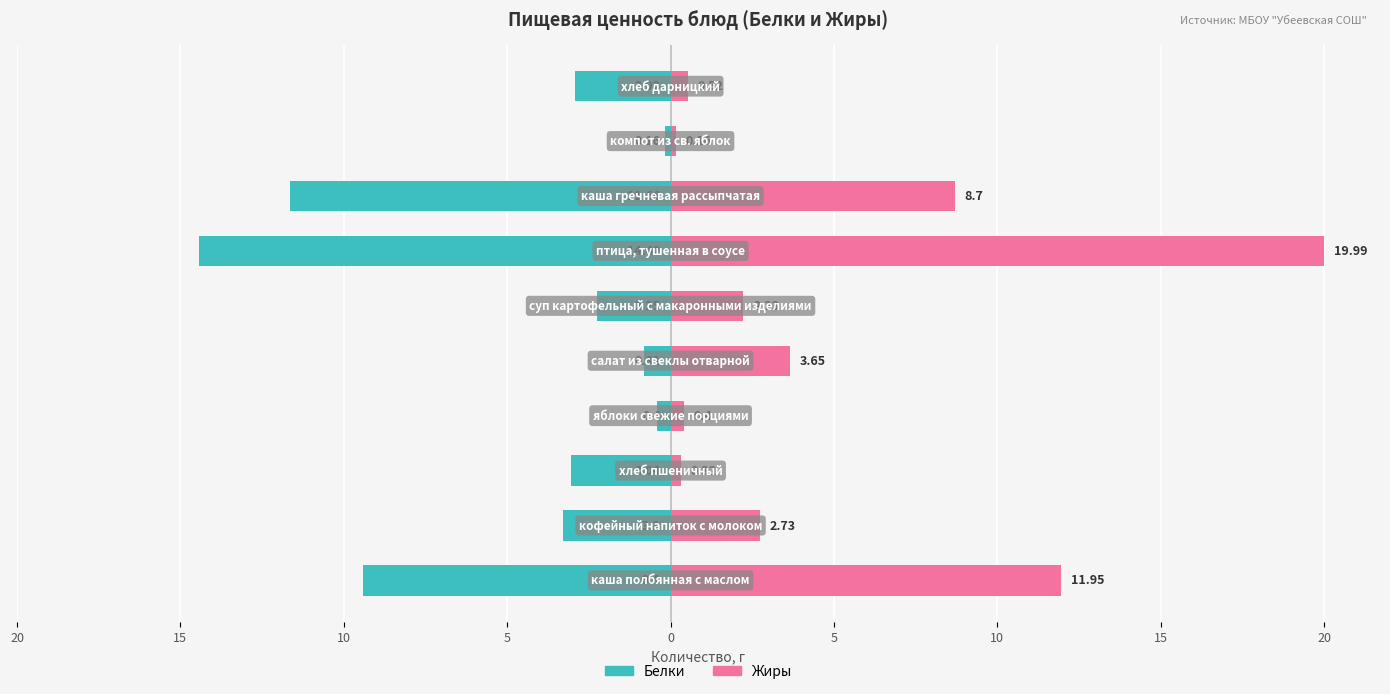

Reading left to right, what are all the values shown in this chart?

Белки: -9.4	-3.3	-3.0	-0.4	-0.8	-2.2	-14.4	-11.7	-0.2	-2.9
Жиры: 11.9	2.7	0.3	0.4	3.6	2.2	20.0	8.7	0.2	0.5